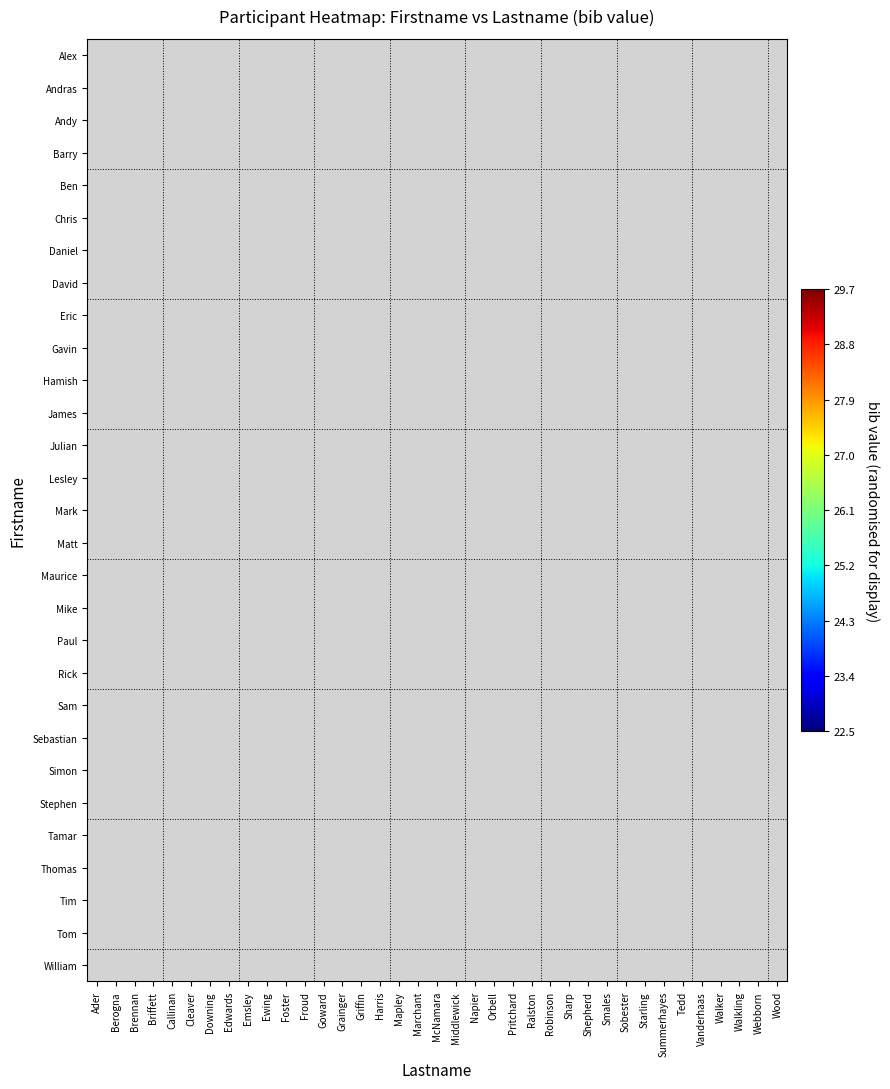

Which category has the highest value across all series?

Sharp